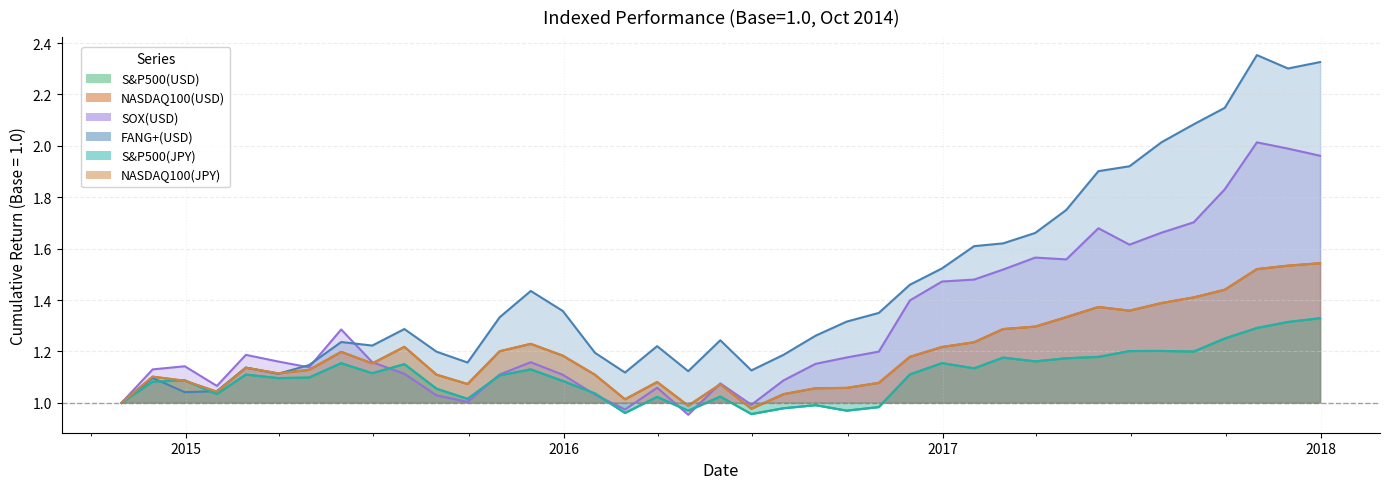

Between 2016-07-31 and 2016-04-30, which is larger?

2016-07-31